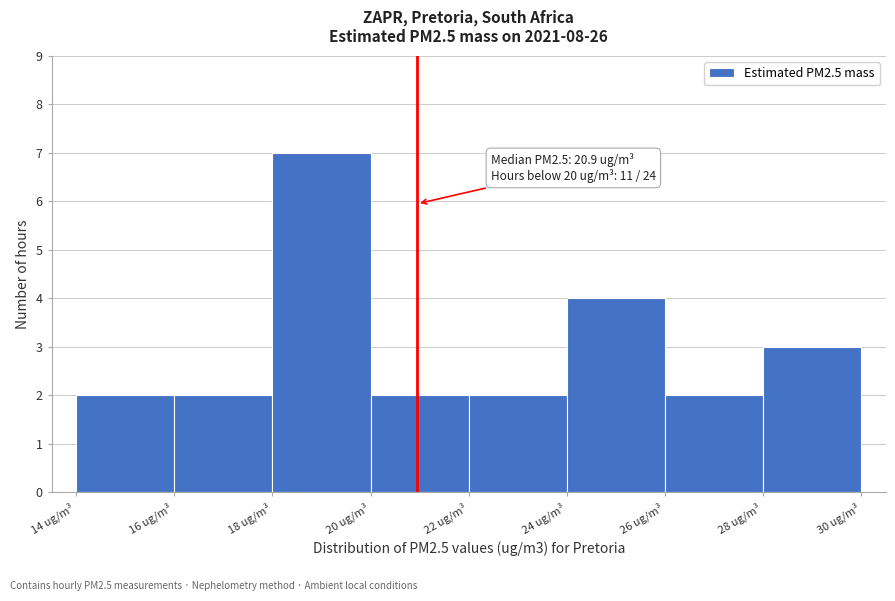

Over which range of the x-axis is the bar tallest?

18 to 20